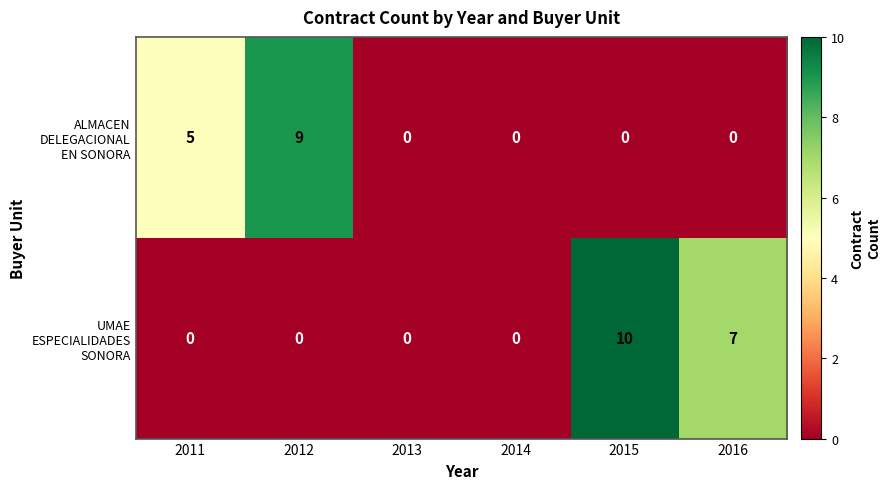

At which category is the sum across all series the highest?

2015